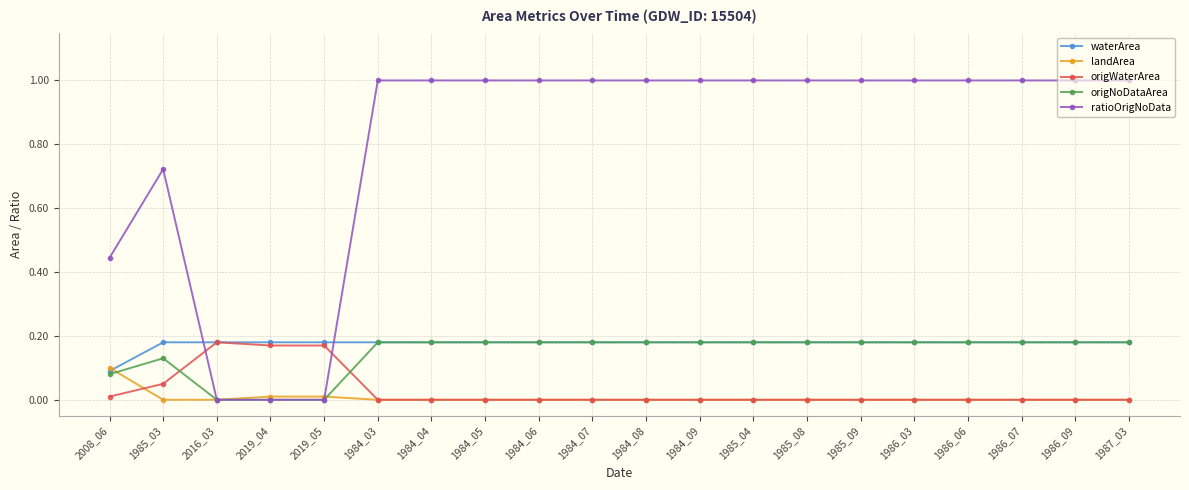

Is it true that landArea equals 0.0 at 1984_09?

True